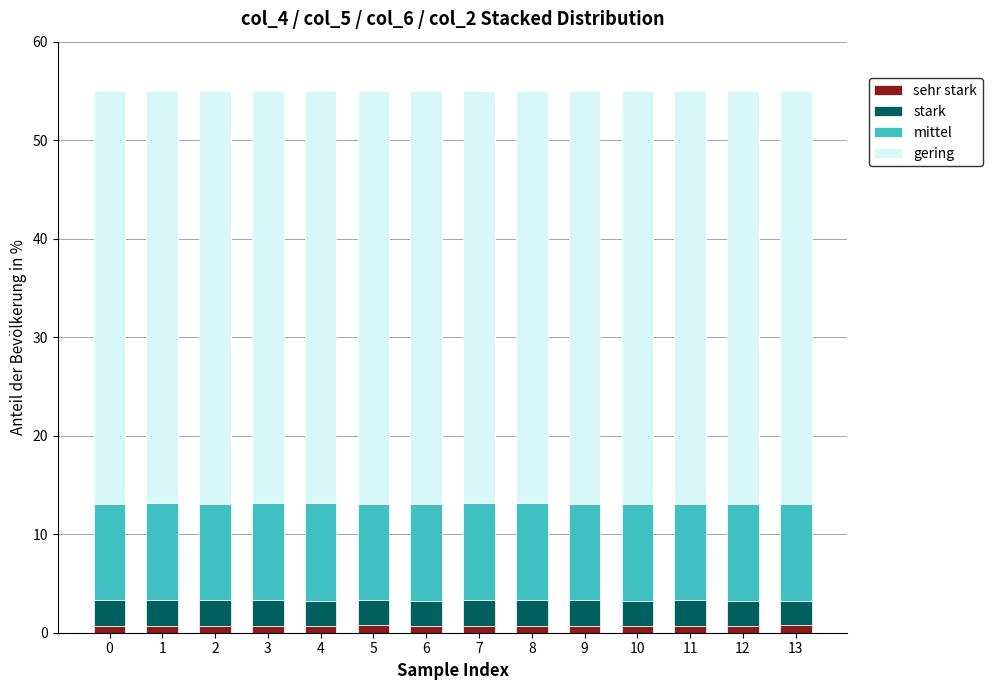

How many bars are there in total?

14